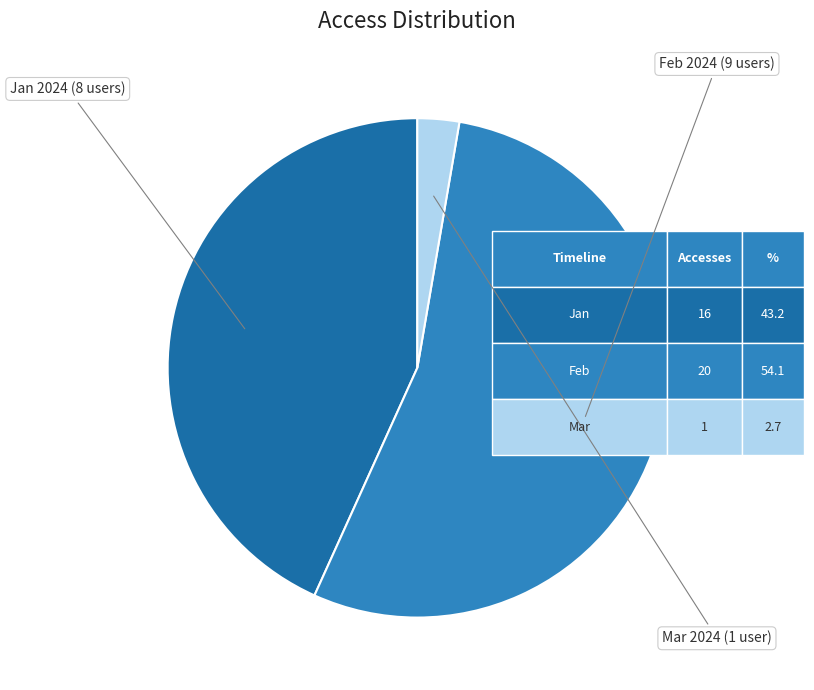

To the nearest percent, what is the difference between the 2024-02-01 and 2024-03-01 slice percentages?

51%